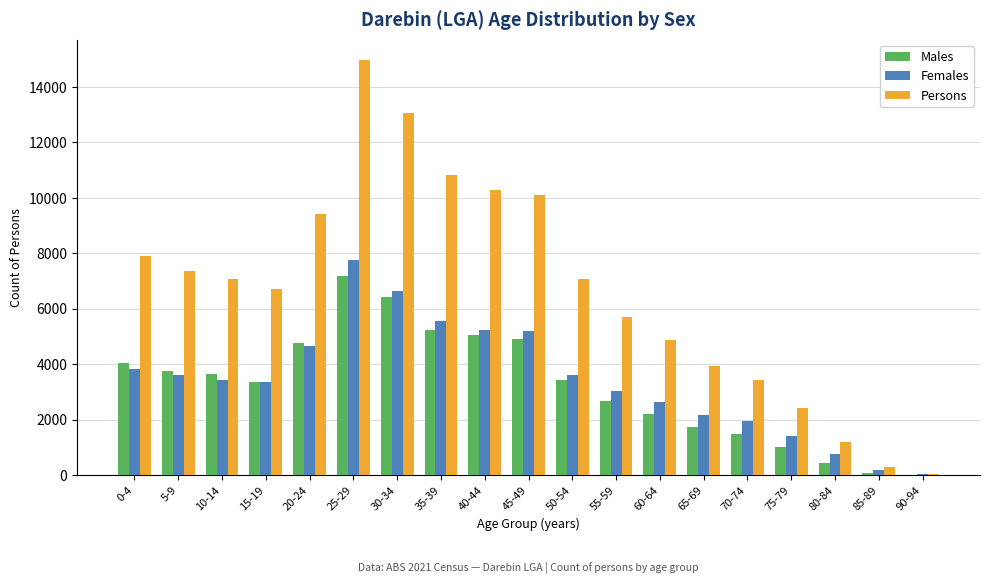

Does the chart contain stacked bars?

No